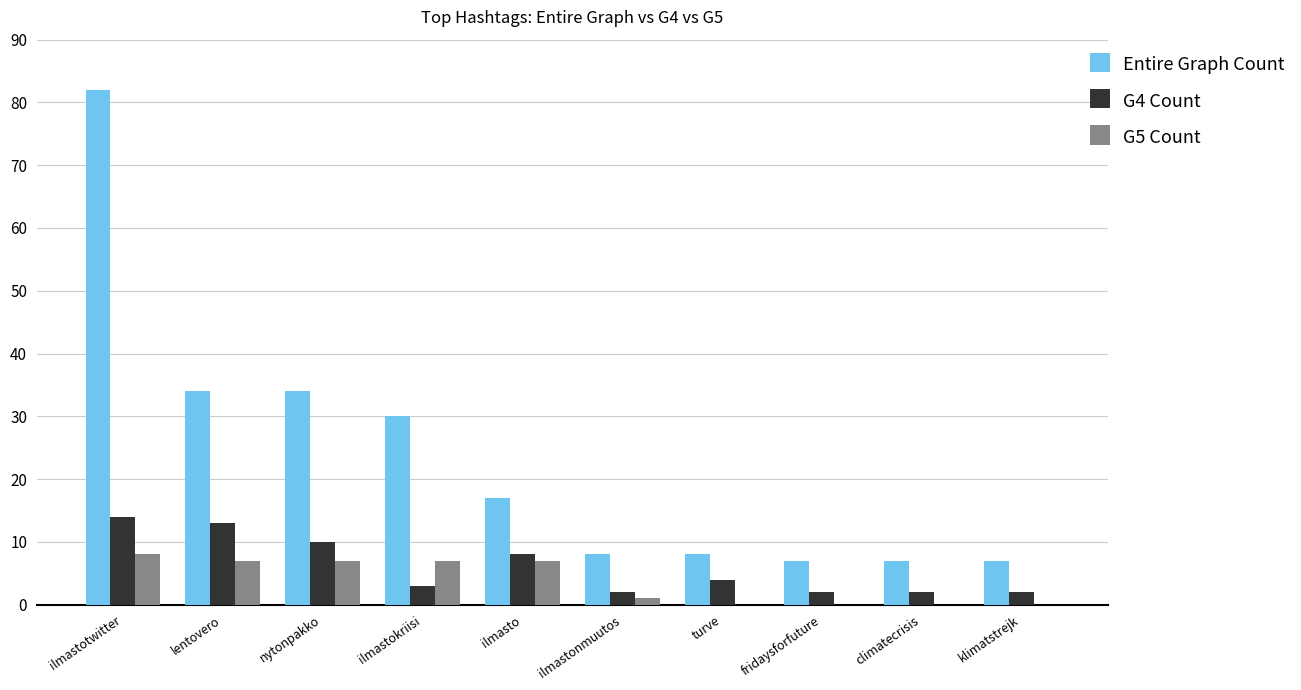

True or false: G4 Count has a value of 14 at ilmastotwitter.

True